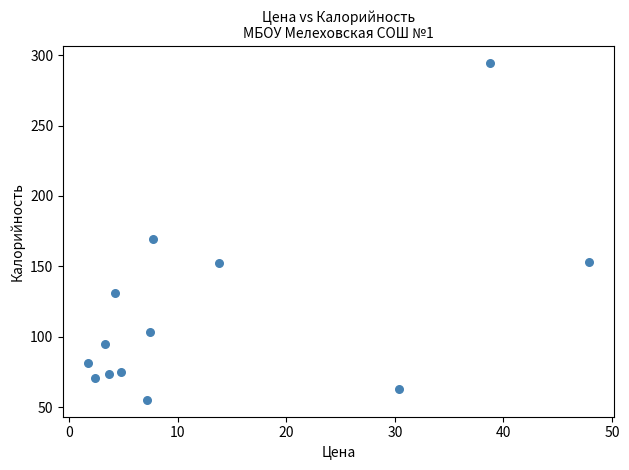

What is the range of Y values (max minus min)?

239.5